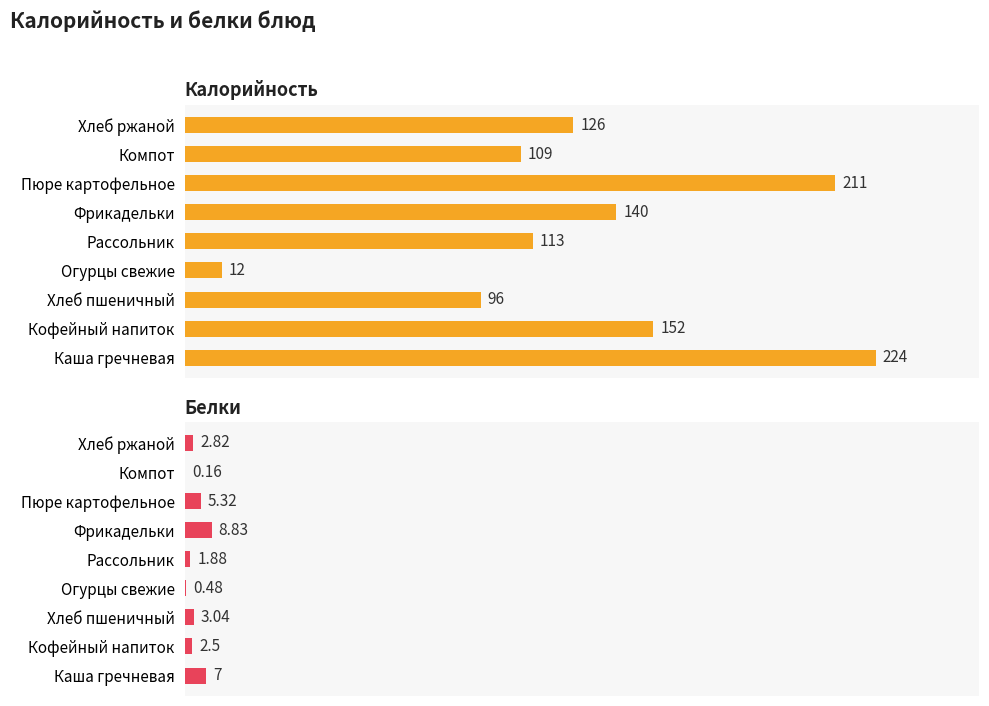

Between Фрикадельки and Хлеб ржаной, which series saw the biggest shift?

Калорийность